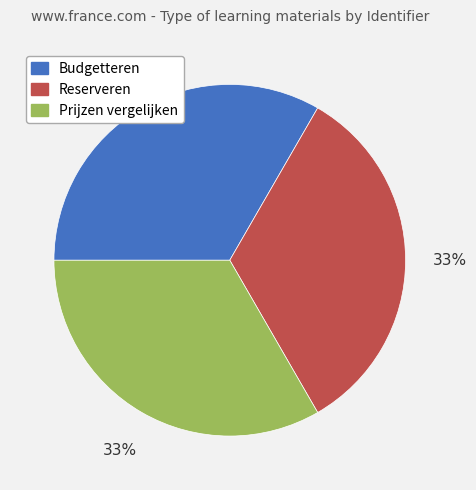

Approximately how many times larger is the value at Reserveren compared to Prijzen vergelijken?

1.0